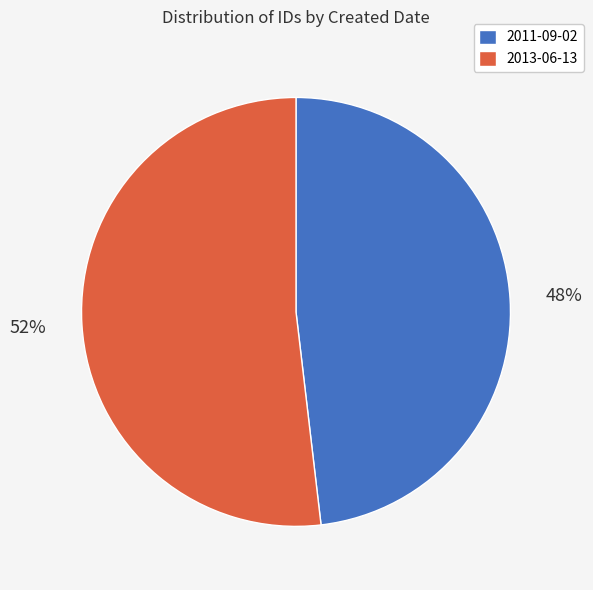

How many segments does this pie chart have?

2